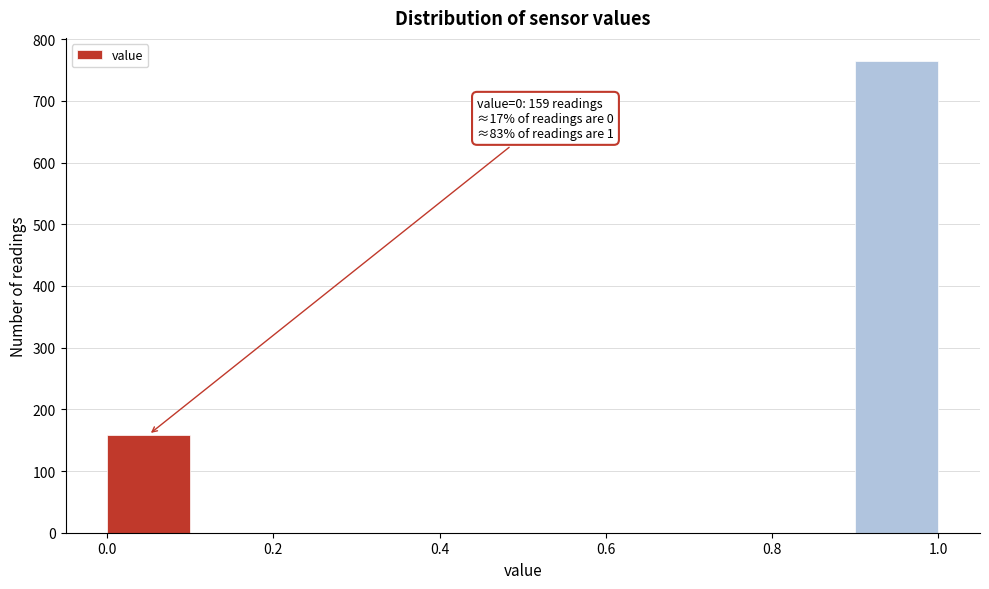

Over which range of the x-axis is the bar tallest?

0.9 to 1.0